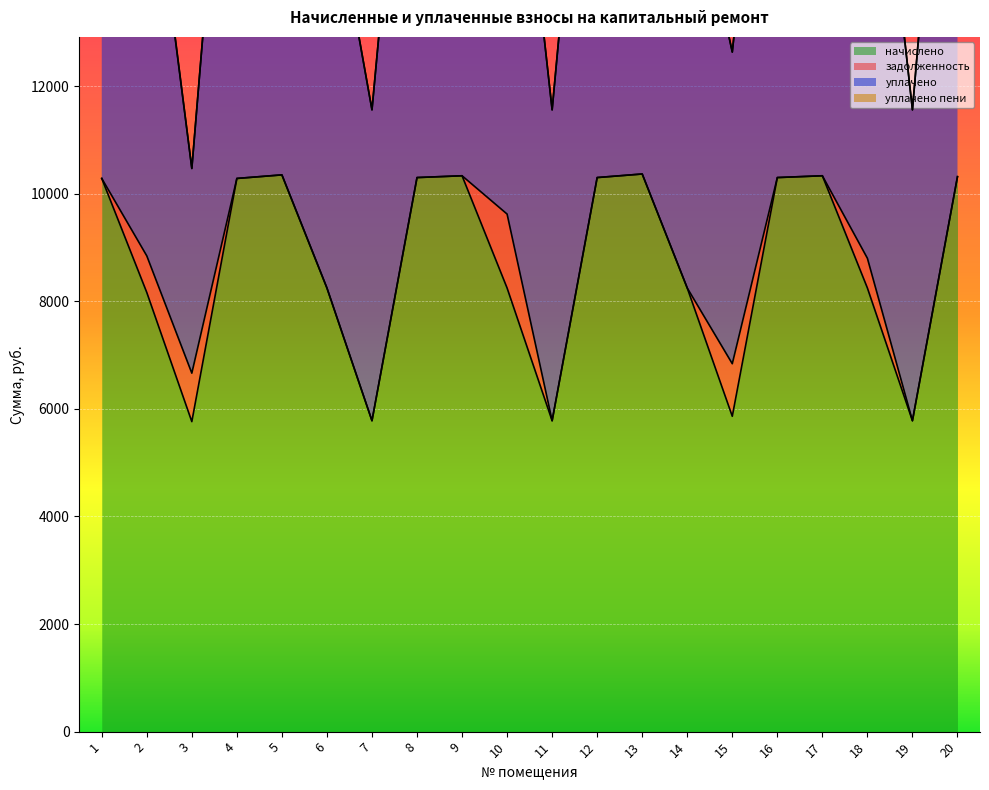

The value of начислено at 11 is 8941.5. True or false?

False